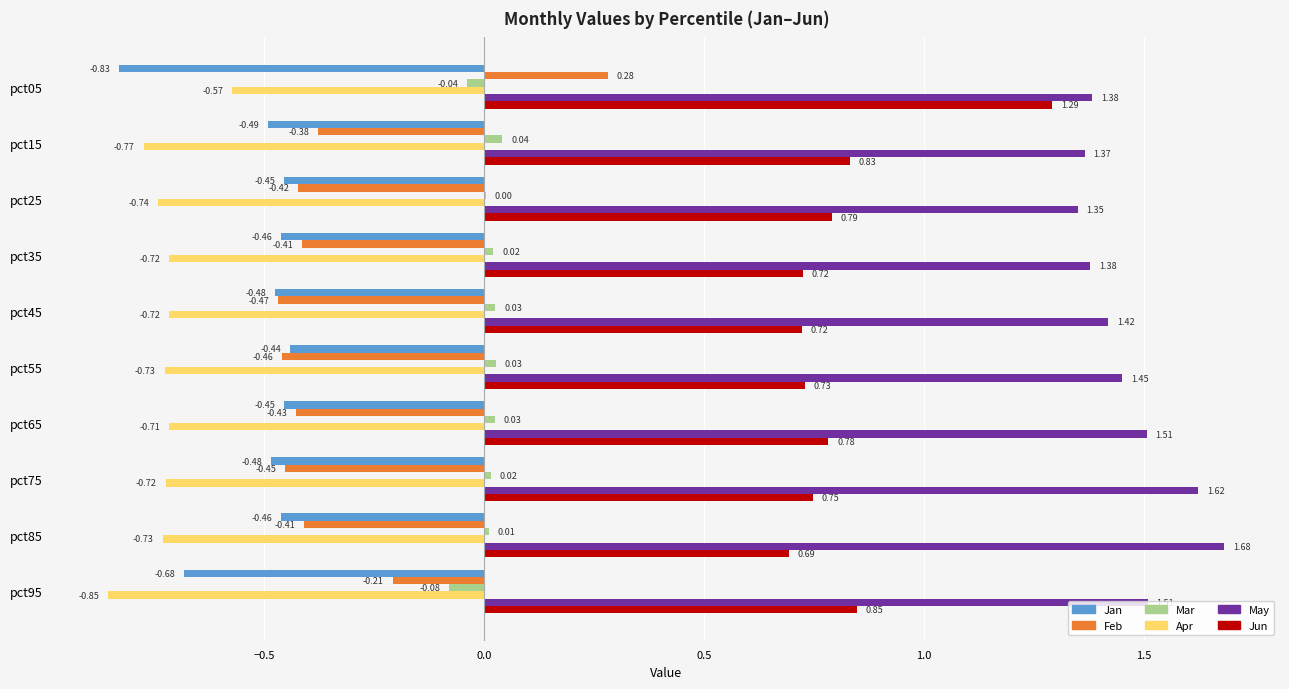

Which series has the largest total across all categories?

May